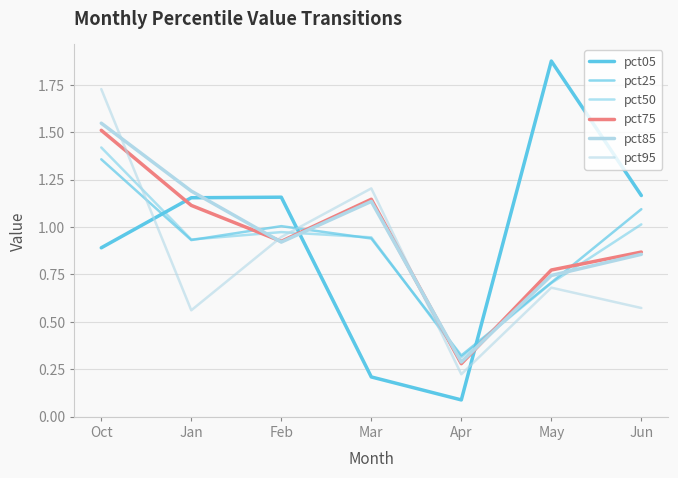

True or false: pct25 has a value of 0.3 at Apr.

True